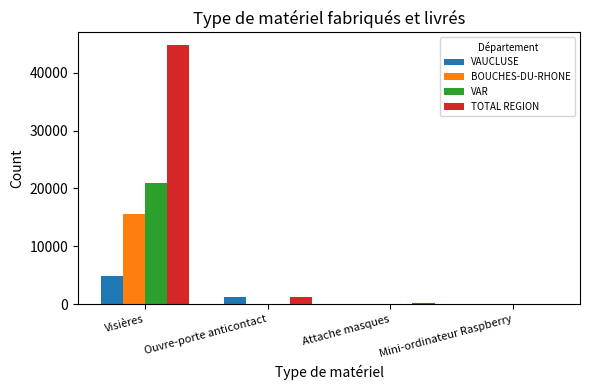

Between Visières and Mini-ordinateur Raspberry, which series saw the biggest shift?

TOTAL REGION